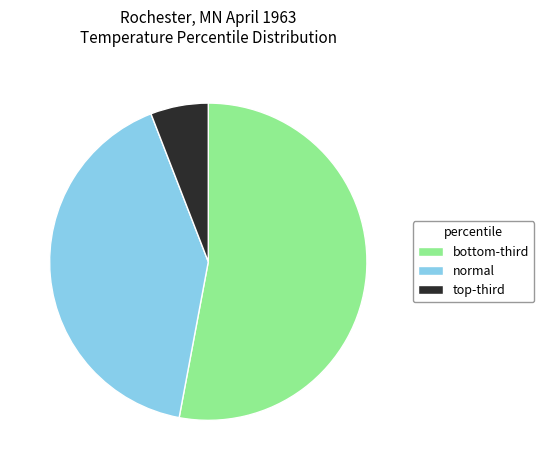

Is there any slice that represents more than half of the pie?

Yes